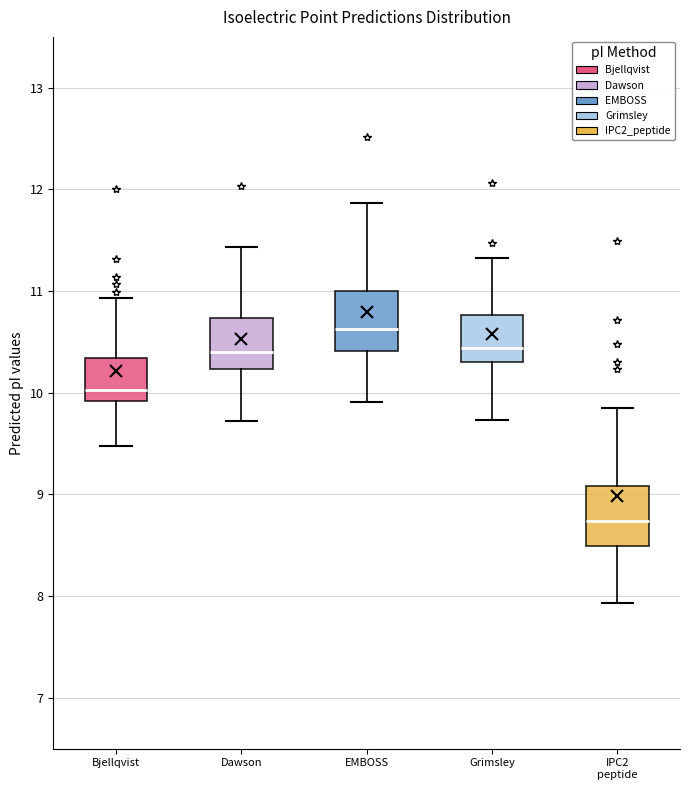

Which box's median line is the highest?

EMBOSS